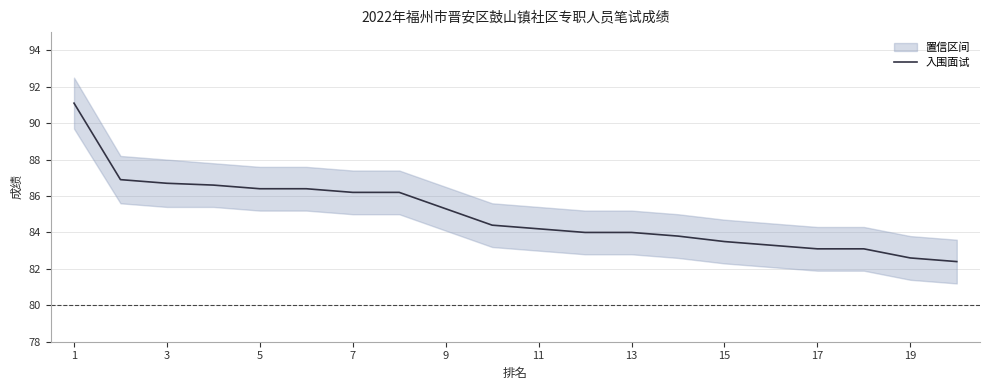

What value does the data have at 1?

91.1